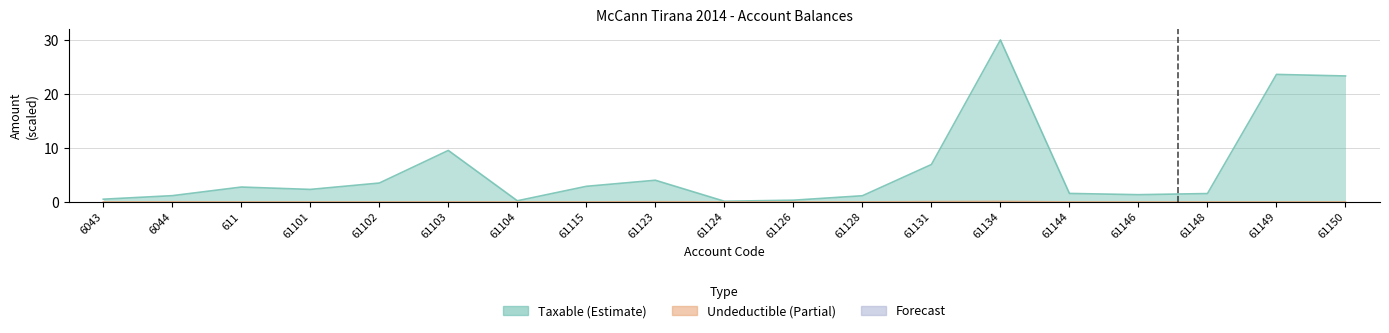

Read the Taxable value at 61144.

1.6